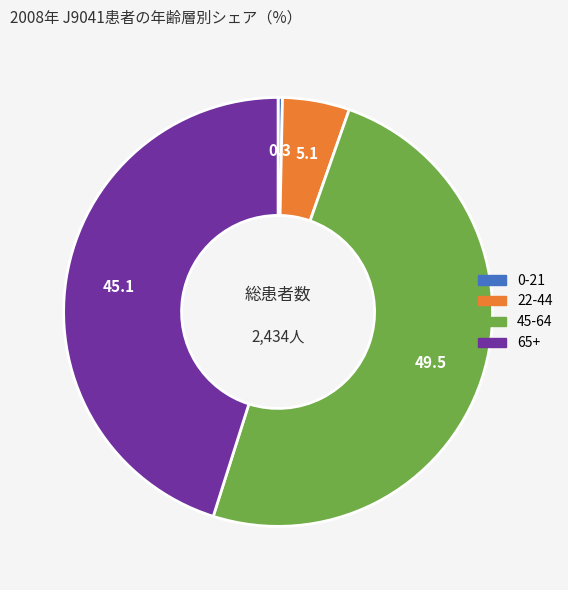

Rank the categories by value from highest to lowest.

45-64, 65+, 22-44, 0-21